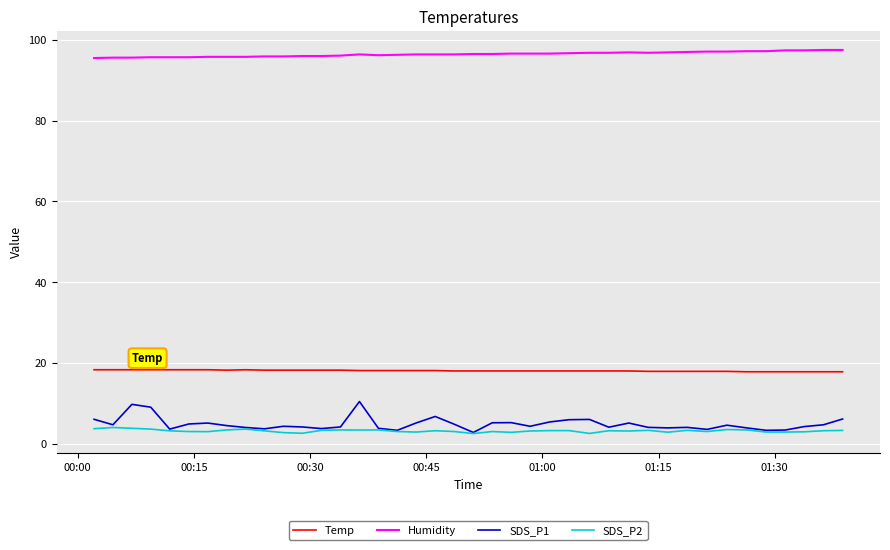

List the series in order of their peak value, highest first.

Humidity, Temp, SDS_P1, SDS_P2